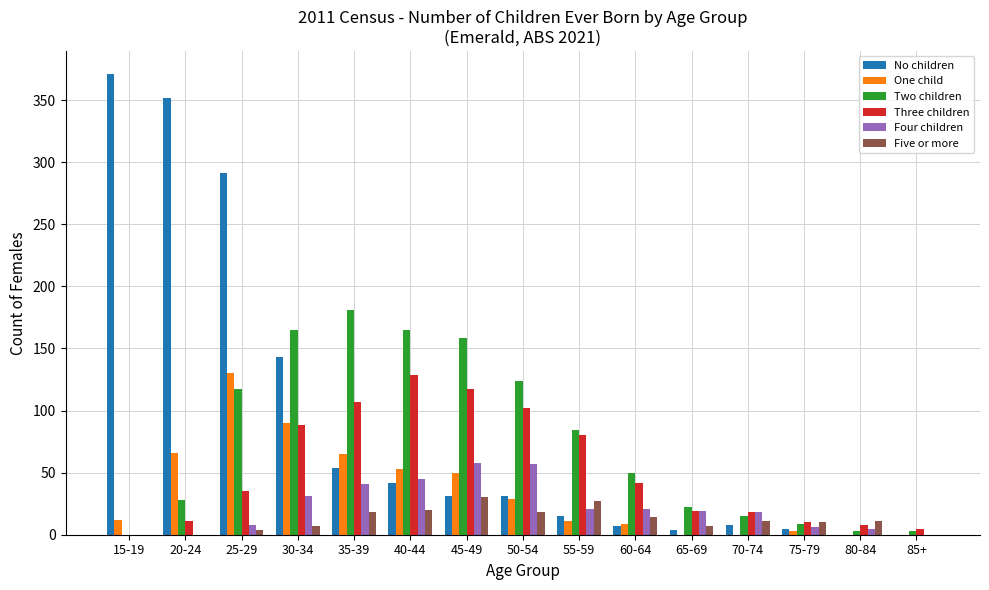

Is it true that Three children equals 18 at 70-74?

True